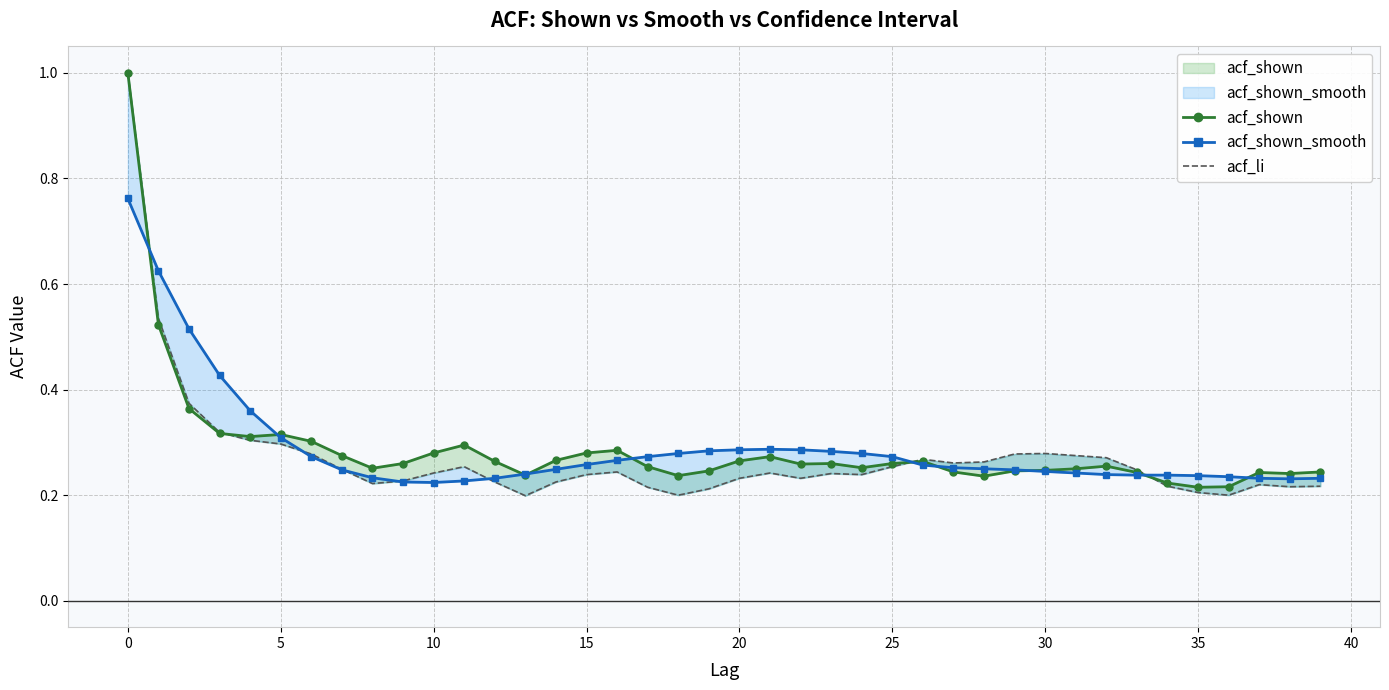

In acf_shown, how many points are lower than both neighbors (excluding endpoints)?

9